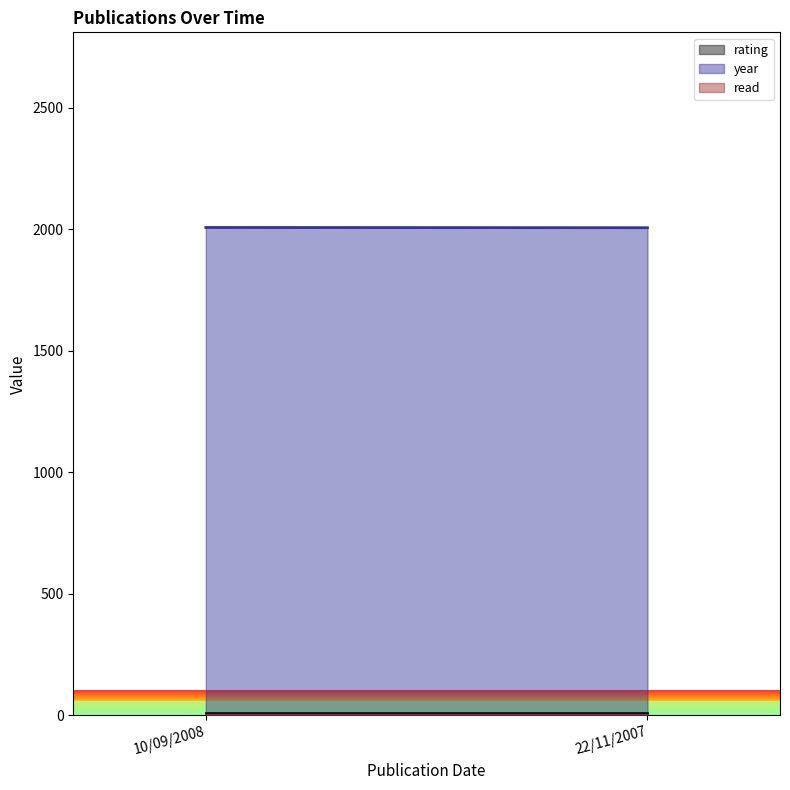

Where is read nearest to the value 1?

10/09/2008